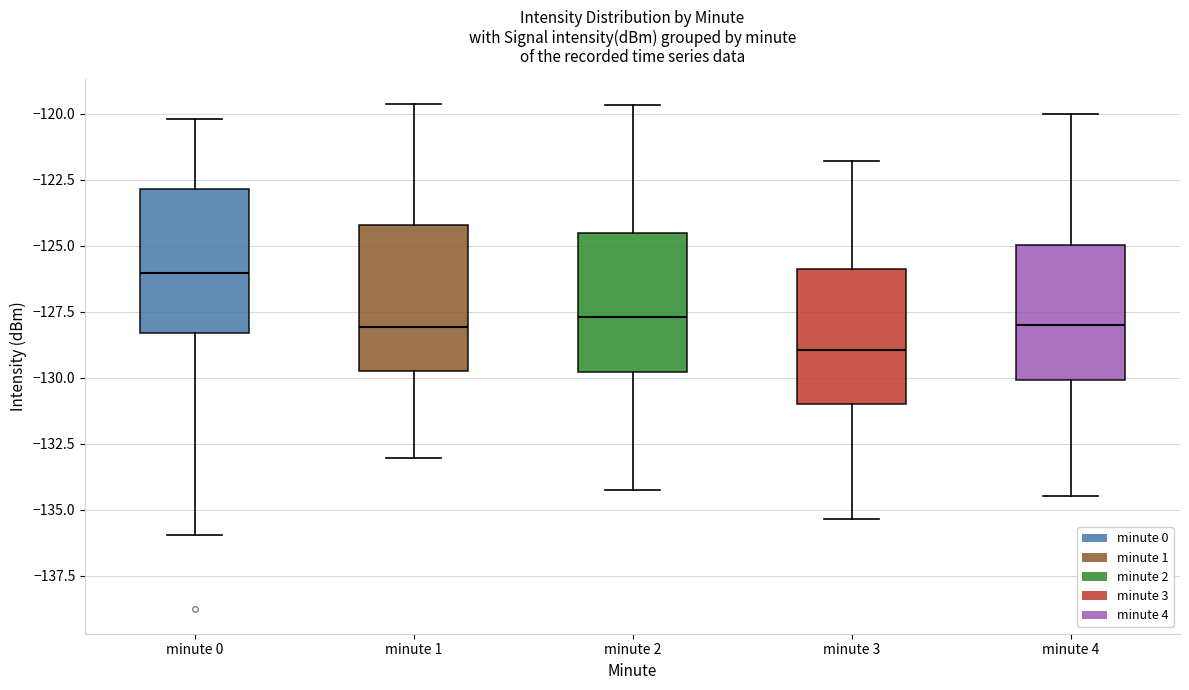

Reading left to right, read every box against the y-axis: the position of its median line, the range the box covers, and the ends of its whiskers. The values are not printed on the chart, so give them approximately, as read against the axis.

minute 0: median -126.0, box -128.5 to -123.0, whiskers -136.0 to -120.0
minute 1: median -128.0, box -129.5 to -124.0, whiskers -133.0 to -119.5
minute 2: median -127.5, box -130.0 to -124.5, whiskers -134.0 to -119.5
minute 3: median -129.0, box -131.0 to -126.0, whiskers -135.5 to -122.0
minute 4: median -128.0, box -130.0 to -125.0, whiskers -134.5 to -120.0